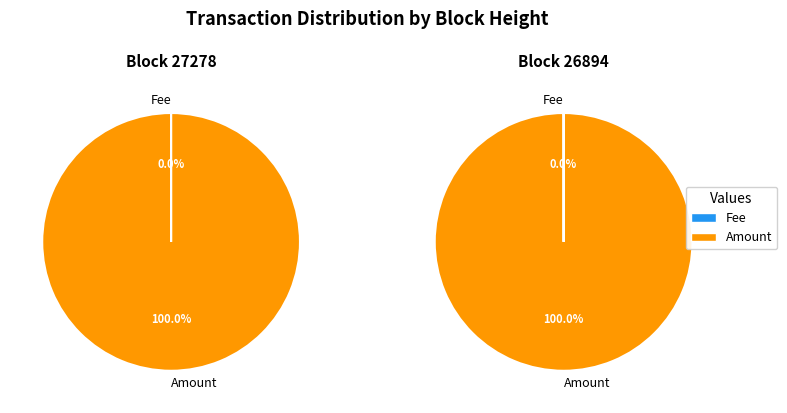

Count the number of slices in the pie.

2